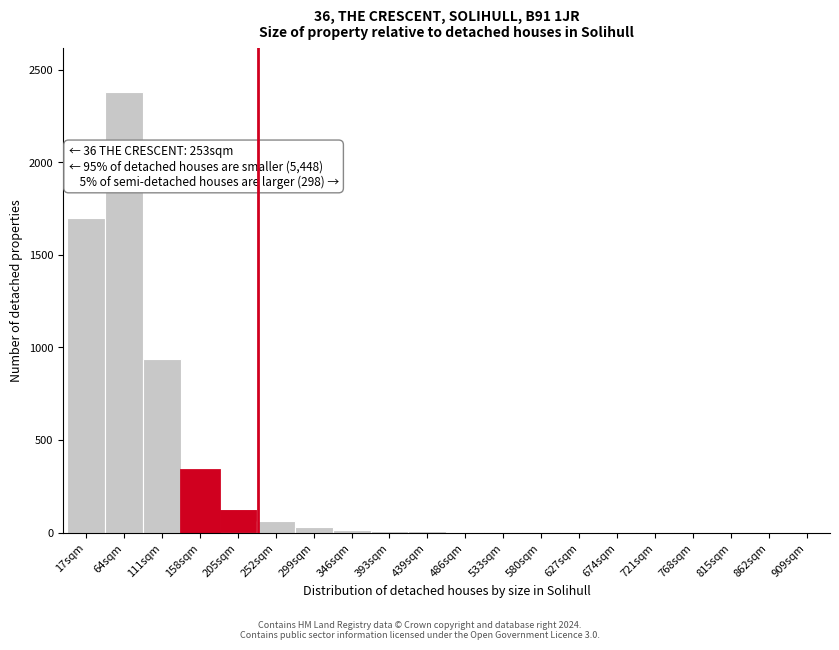

Is it true that the value at 17sqm is 2743?

False